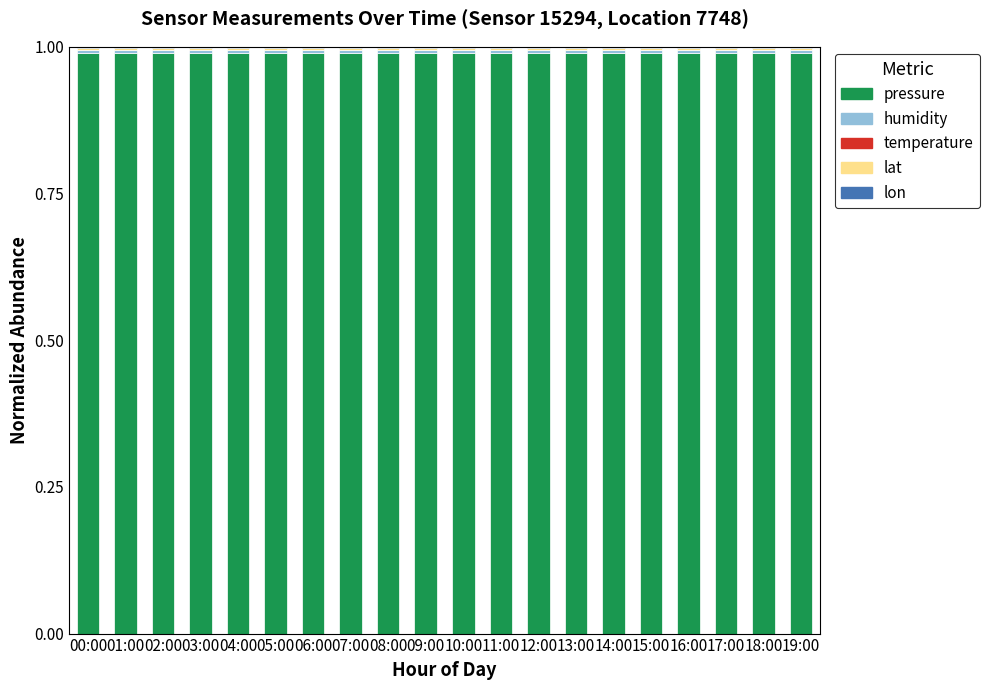

What is the label of the 19th bar from the right?

01:00